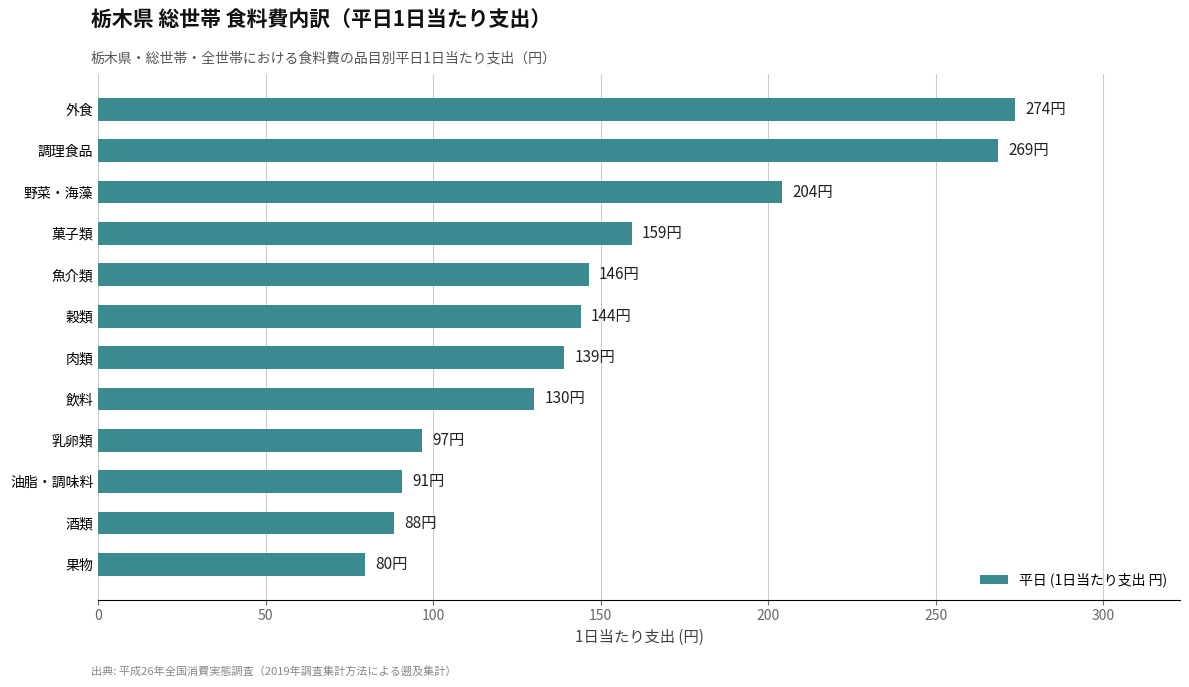

The value at 肉類 is 239.1. True or false?

False